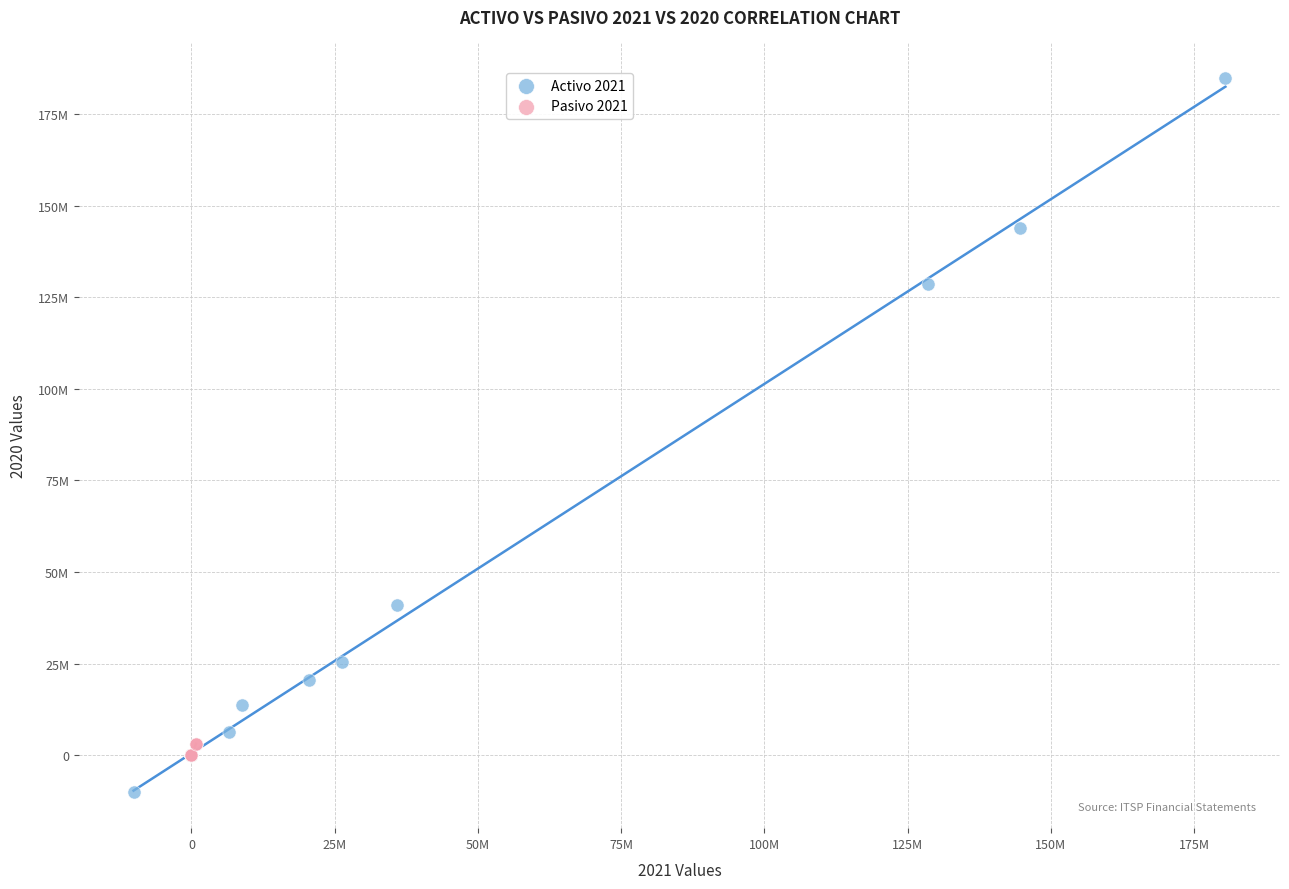

Which series reaches the maximum Y coordinate?

Activo 2021